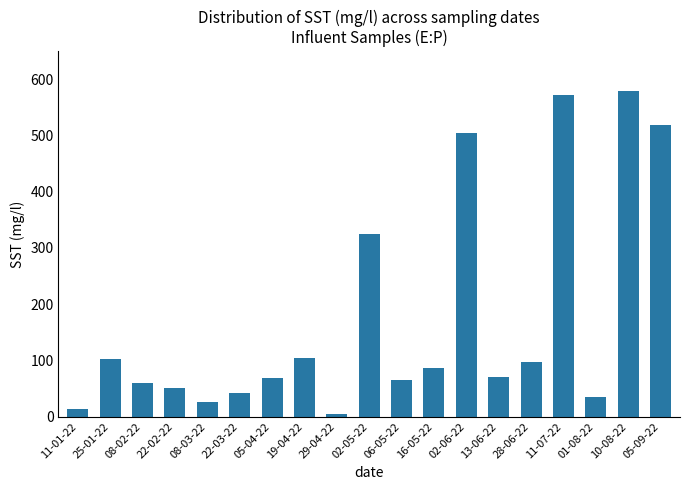

True or false: the data shows 13.8 at 11-01-22.

True